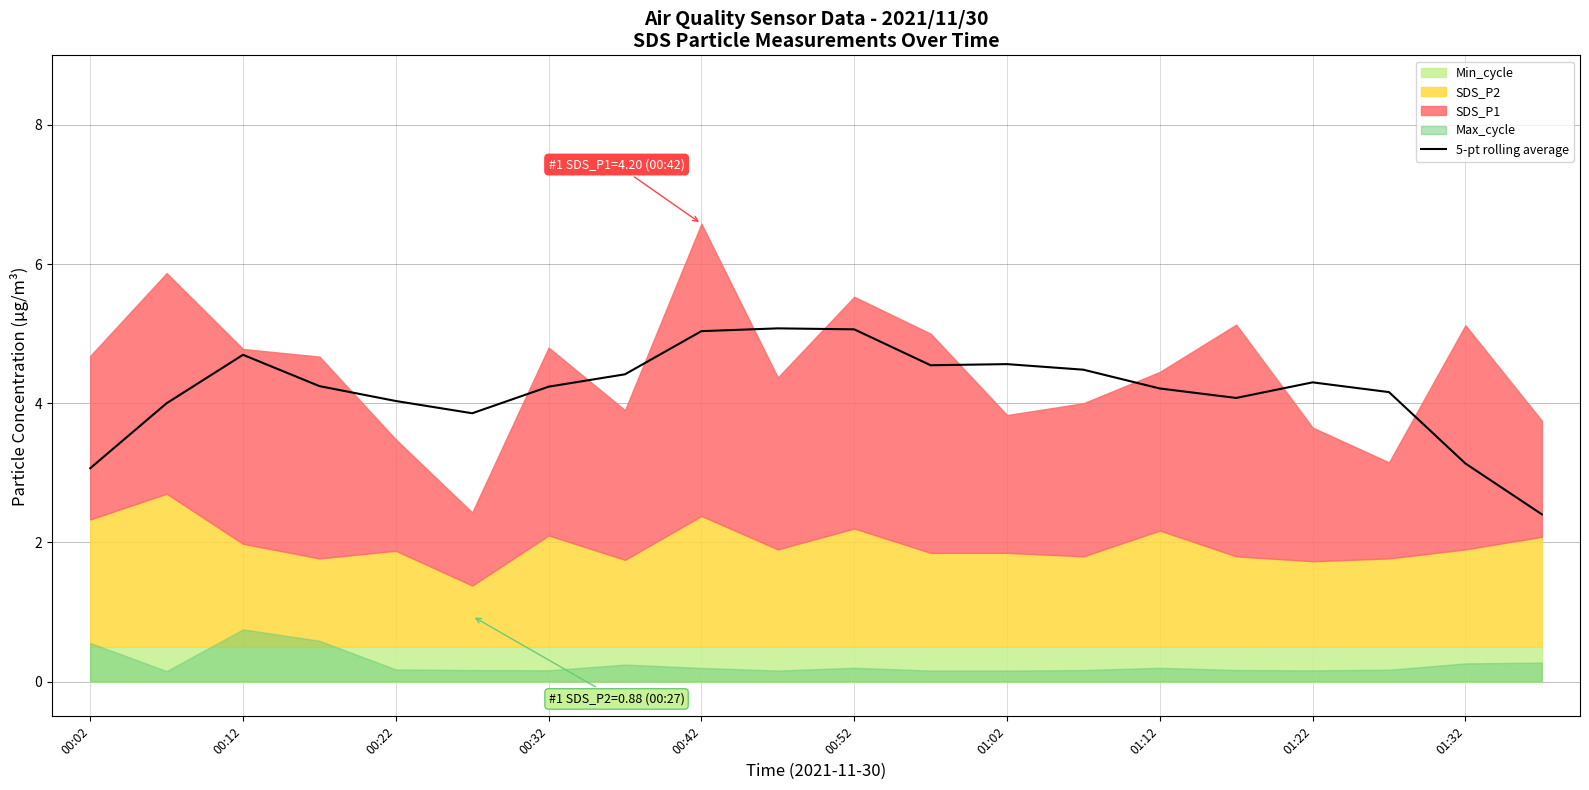

What is the value of the 11th point from the left?

5.1